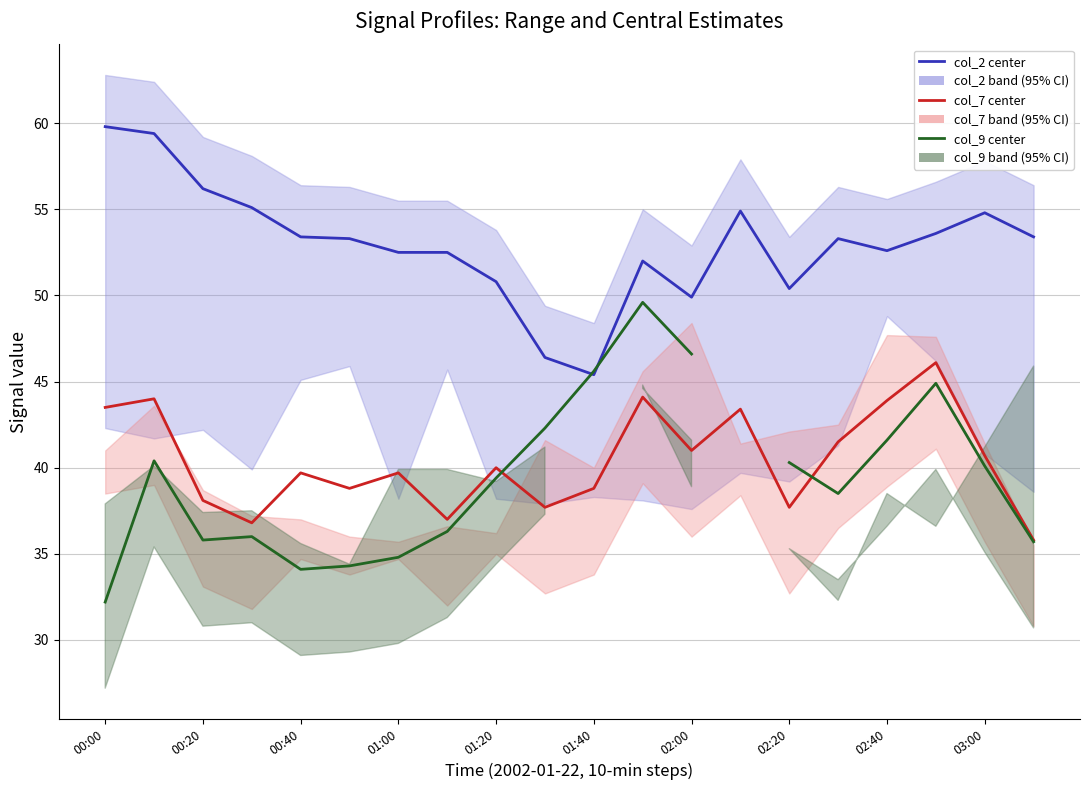

Which series has the largest range (max minus min)?

col_9 (lower band center)